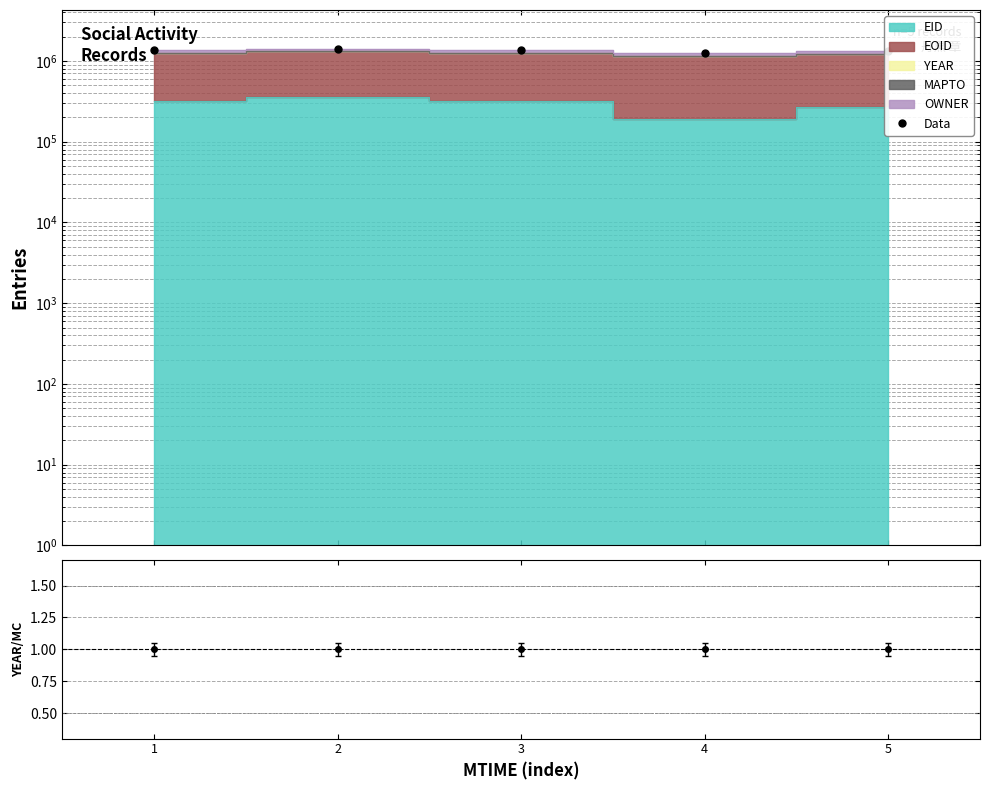

What is the difference between the maximum and minimum values?

164420